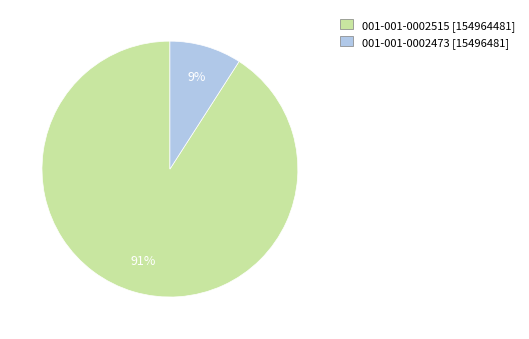

True or false: 001-001-0002515 accounts for 79% of the total.

False